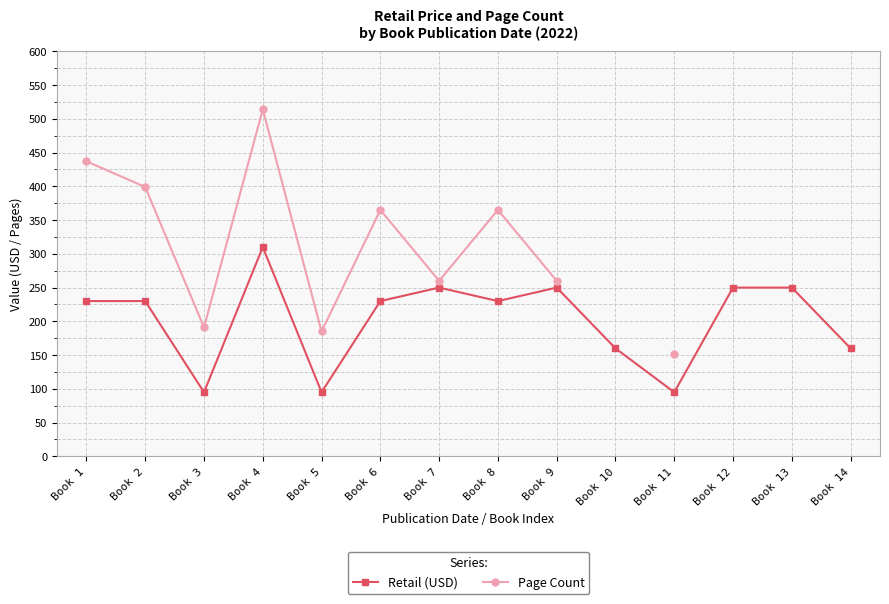

True or false: Page Count and Retail intersect in this chart.

False